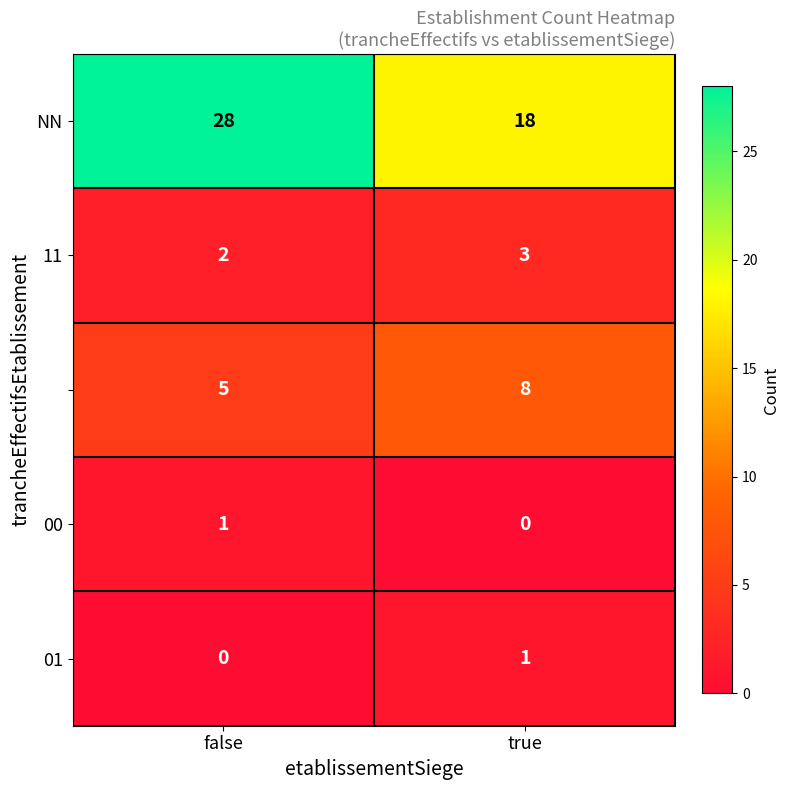

Which label corresponds to the largest value in the chart?

false